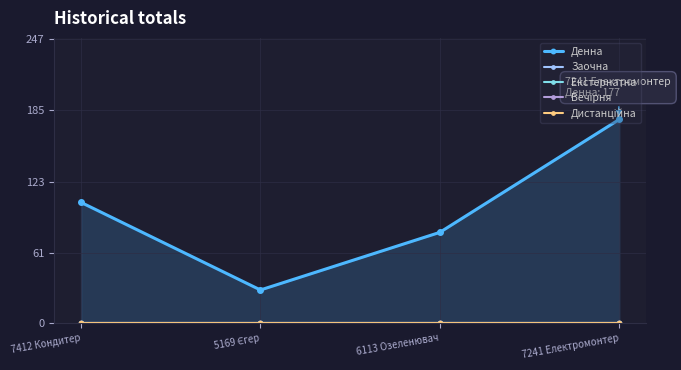

At how many categories does at least one series exceed 111?

1